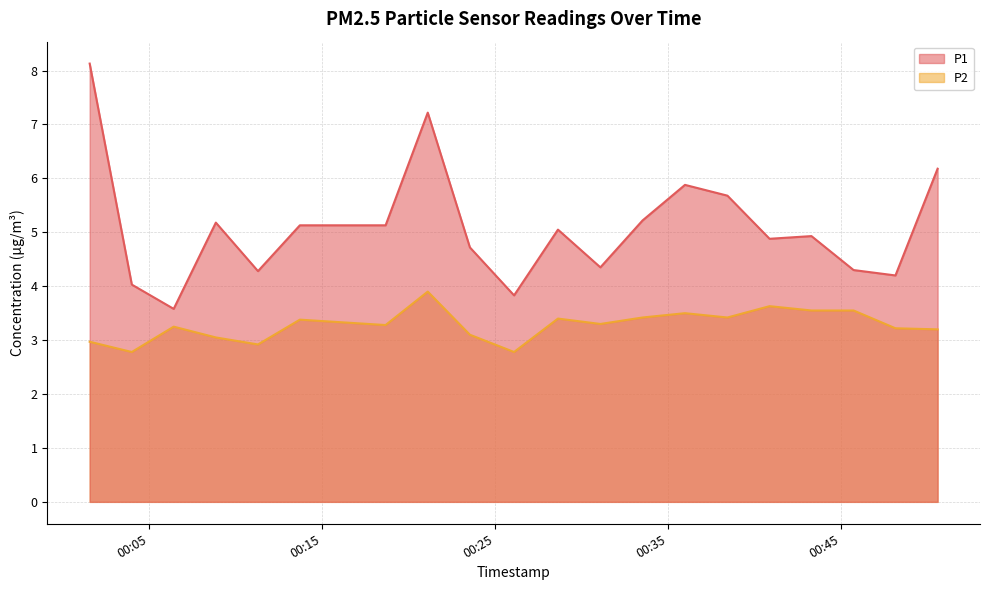

What position from the right is 2023-02-01T00:23:33?

12